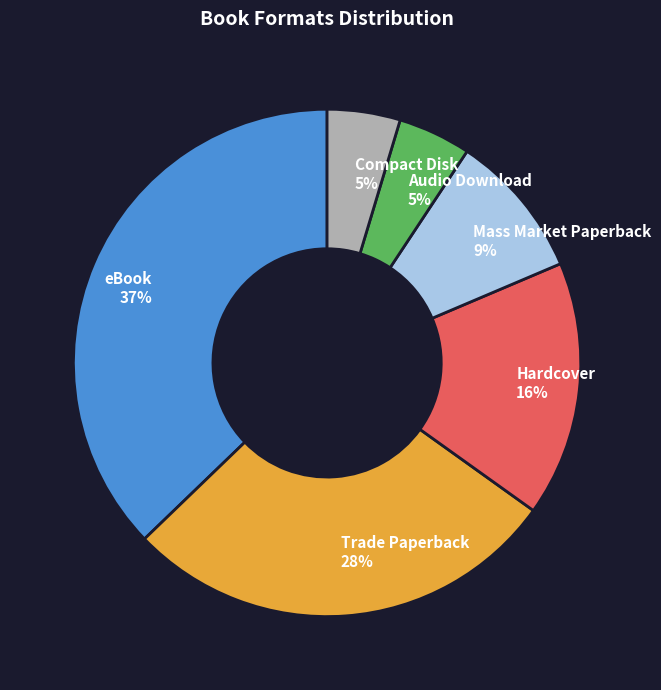

True or false: Compact Disk accounts for 5% of the total.

True